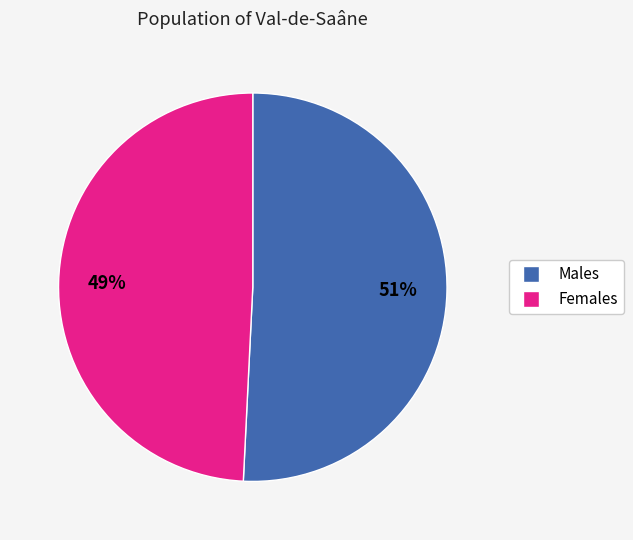

Is there a majority slice in this chart?

Yes